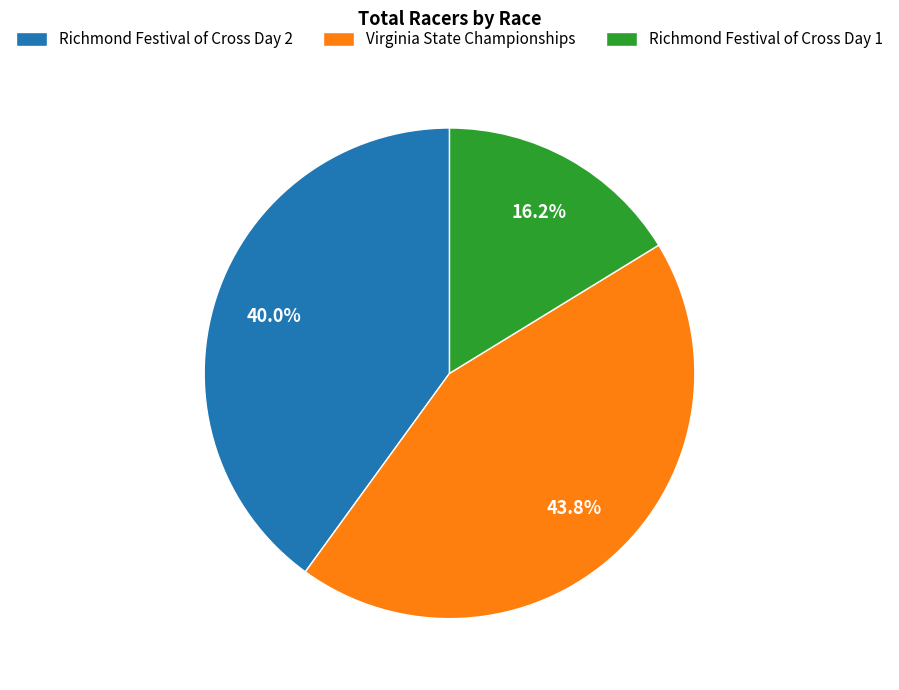

Rank the categories by value from lowest to highest.

Richmond Festival of Cross Day 1, Richmond Festival of Cross Day 2, Virginia State Championships